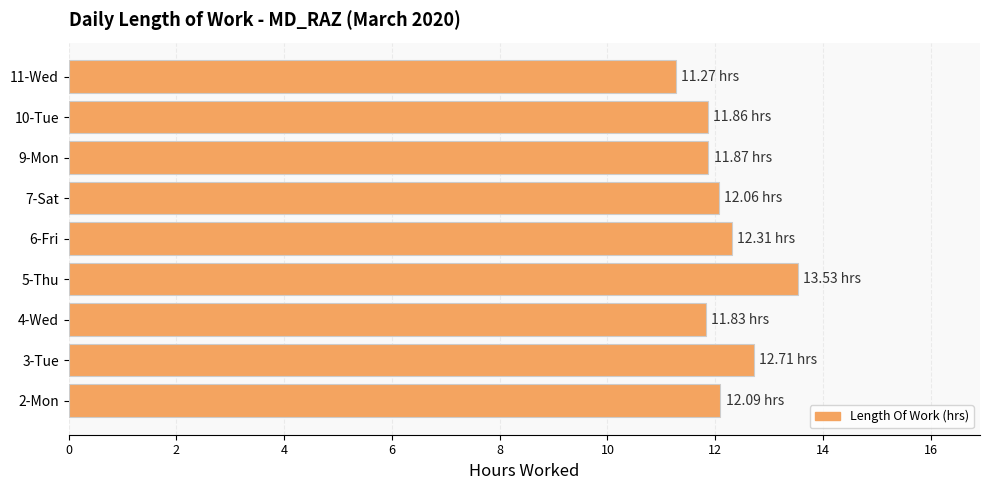

Approximately how many times larger is the value at 10-Tue compared to 3-Tue?

0.9